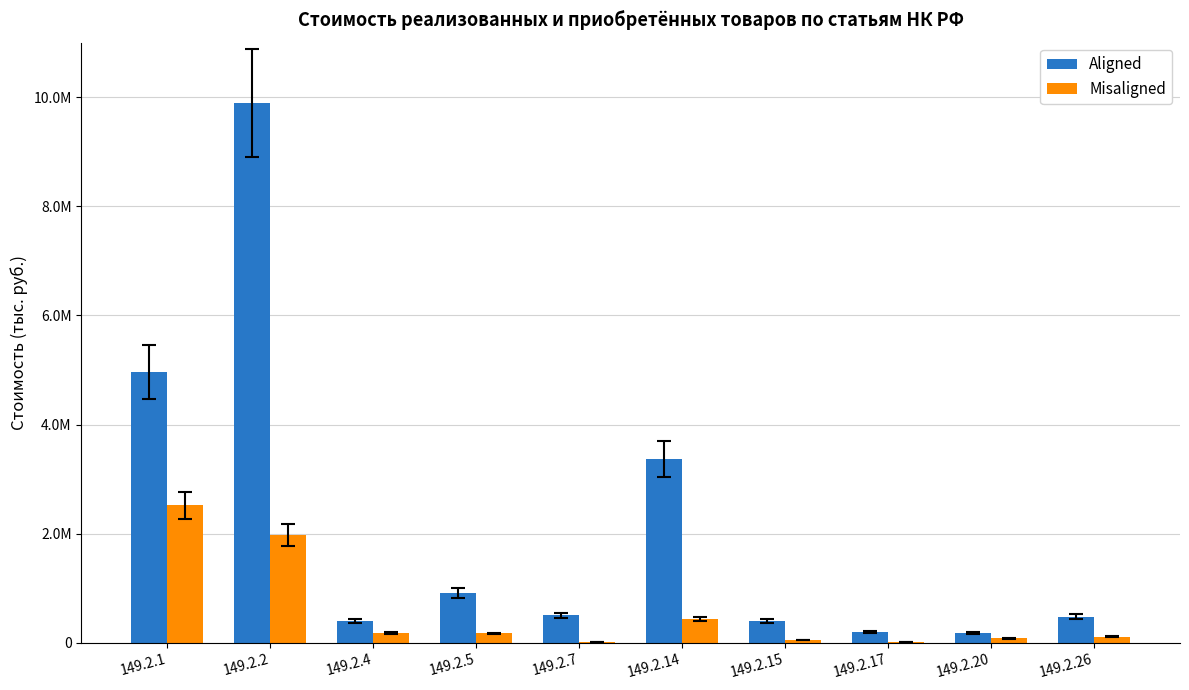

Which series changed the most between 149.2.2 and 149.2.20?

Aligned